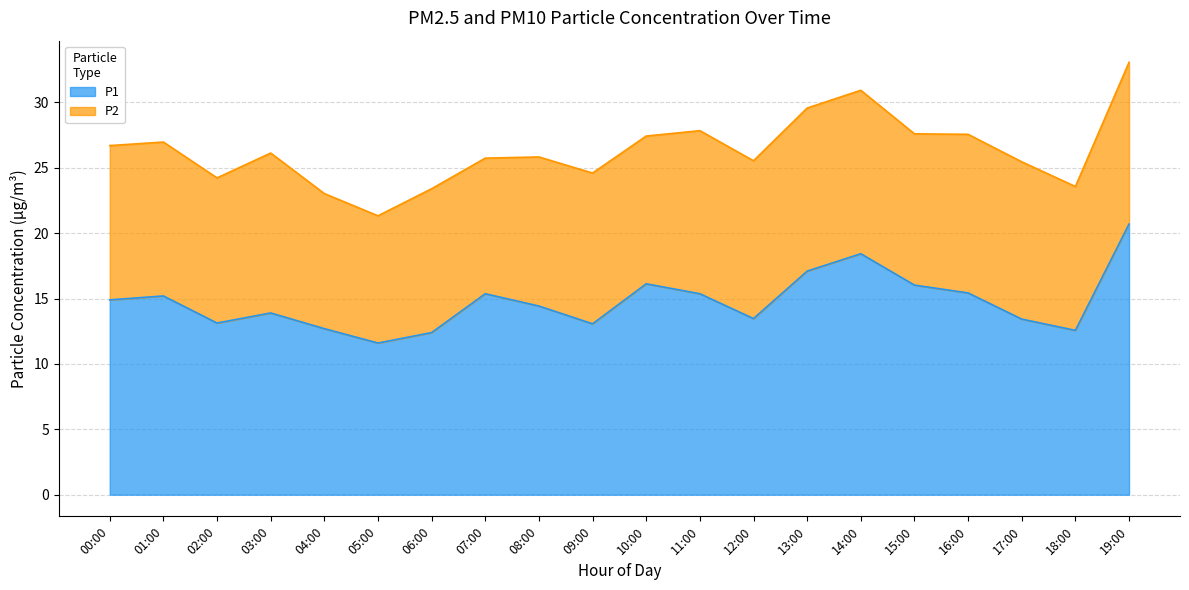

At which category does the data reach its first local peak?

01:00